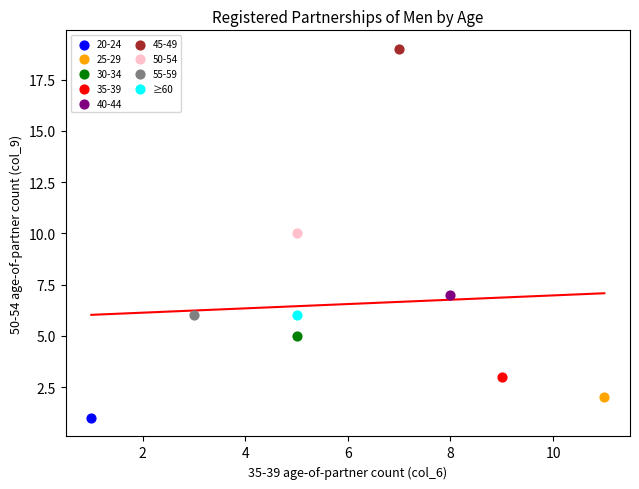

What are all the series names shown in the legend?

20-24, 25-29, 30-34, 35-39, 40-44, 45-49, 50-54, 55-59, ≥60